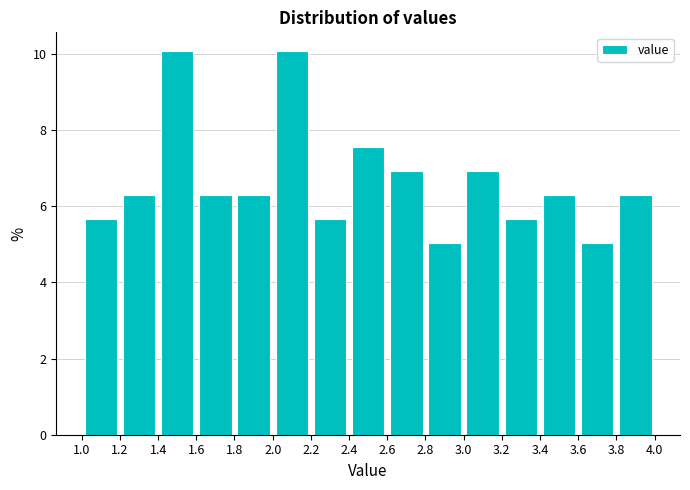

Reading left to right, list every bar in this chart as the range it spans on the x-axis followed by its height. The values are not printed on the chart, so give them approximately, as read against the axis.

1.0 to 1.2: 5.6
1.2 to 1.4: 6.2
1.4 to 1.6: 10.0
1.6 to 1.8: 6.2
1.8 to 2.0: 6.2
2.0 to 2.2: 10.0
2.2 to 2.4: 5.6
2.4 to 2.6: 7.6
2.6 to 2.8: 7.0
2.8 to 3.0: 5.0
3.0 to 3.2: 7.0
3.2 to 3.4: 5.6
3.4 to 3.6: 6.2
3.6 to 3.8: 5.0
3.8 to 4.0: 6.2